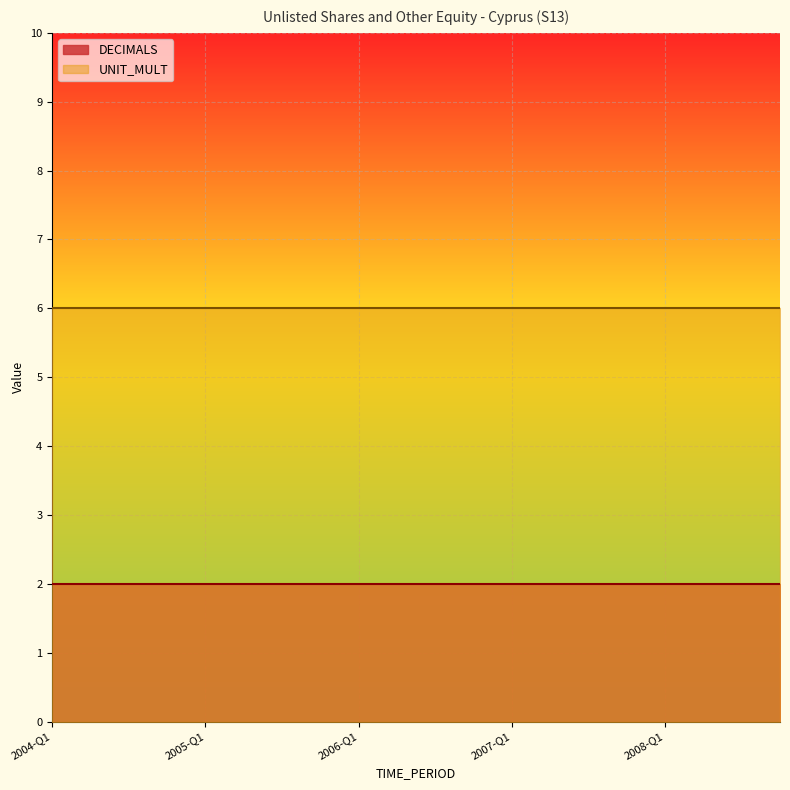

The value of UNIT_MULT at 2007-Q2 is 2. True or false?

False